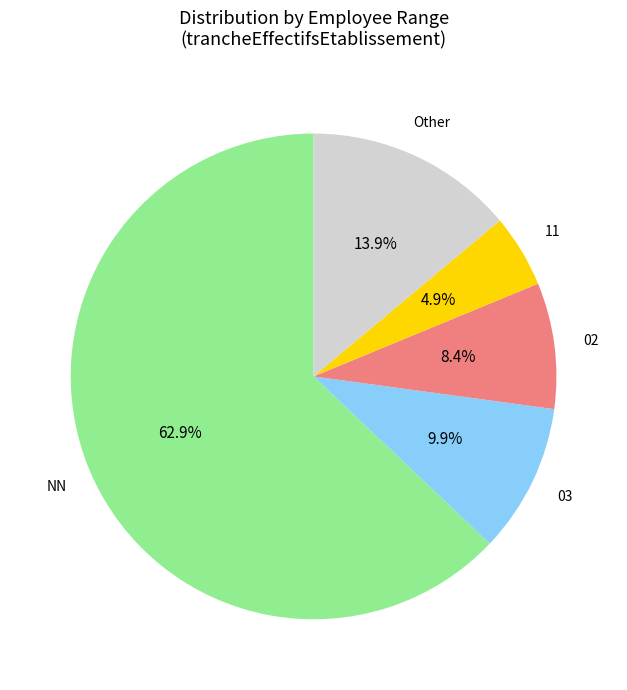

Does any single category account for the majority?

Yes